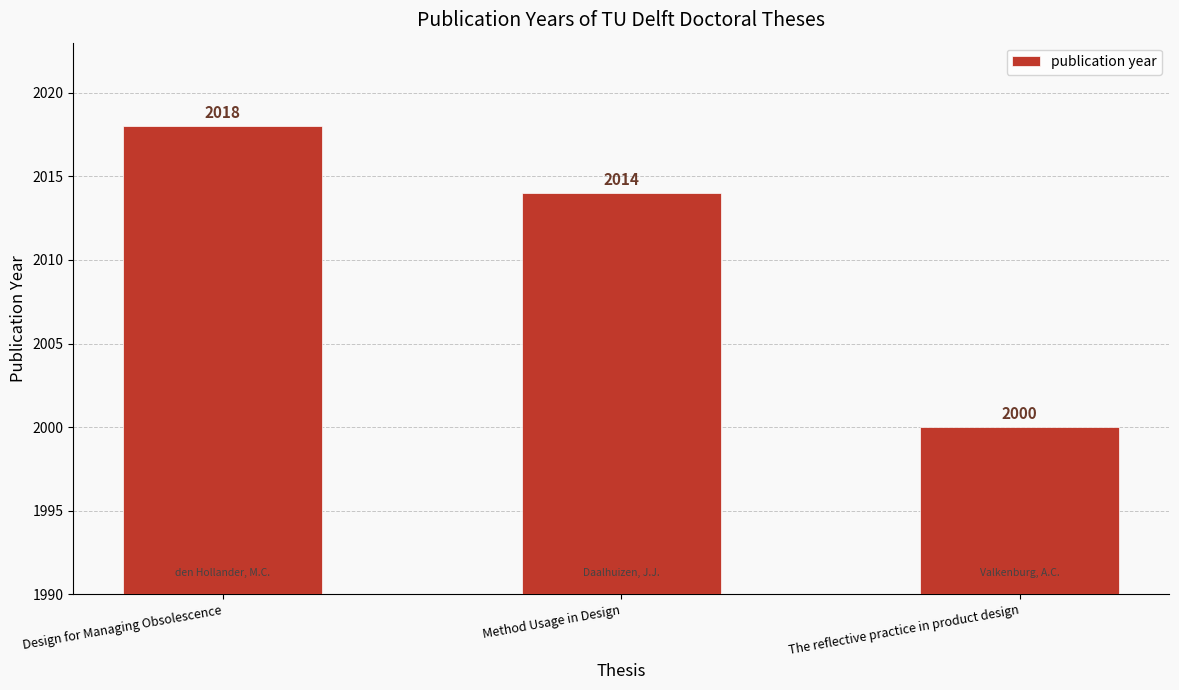

List the labels in order of value, largest first.

Design for Managing Obsolescence, Method Usage in Design, The reflective practice in product design